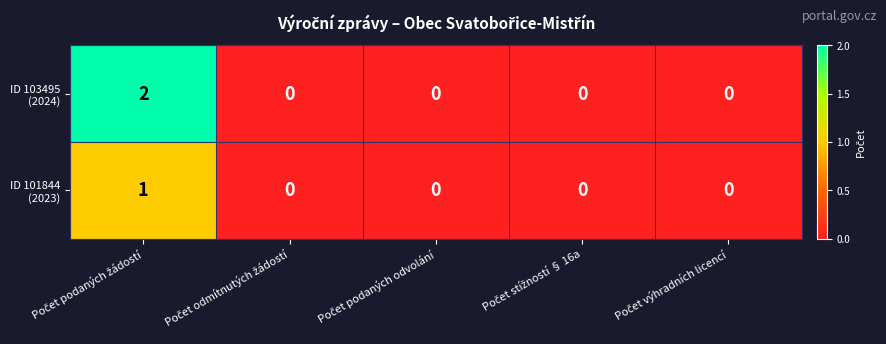

What is the greatest value displayed?

2